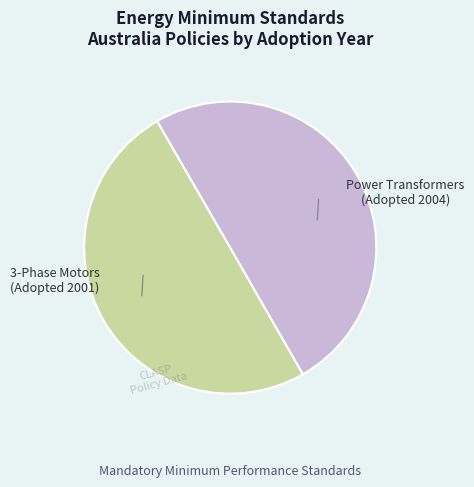

How many segments does this pie chart have?

2